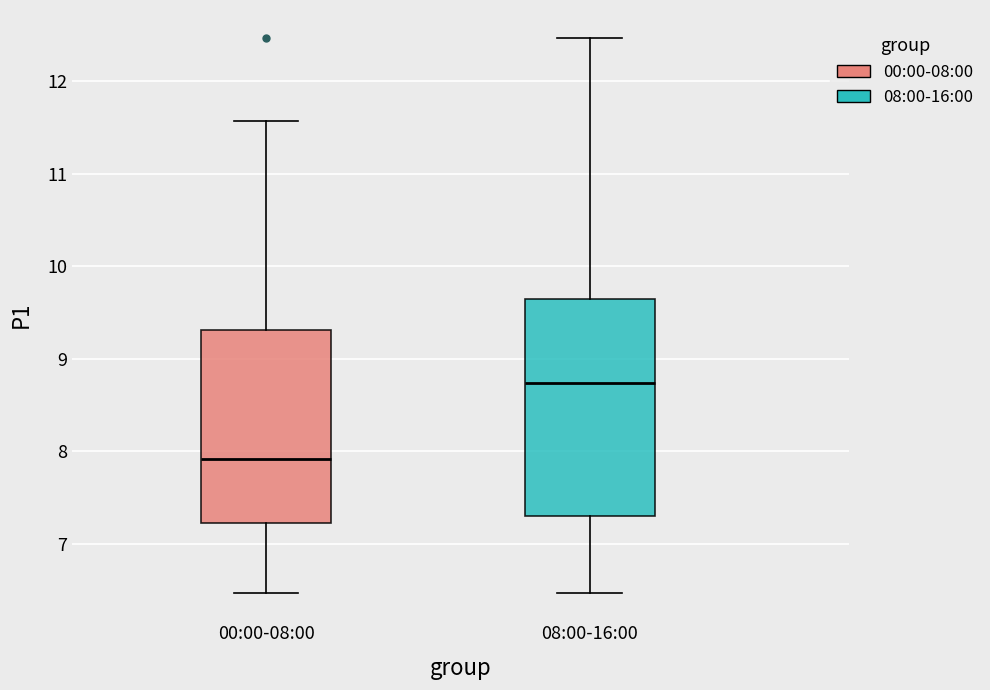

Which box has the highest median line?

08:00-16:00